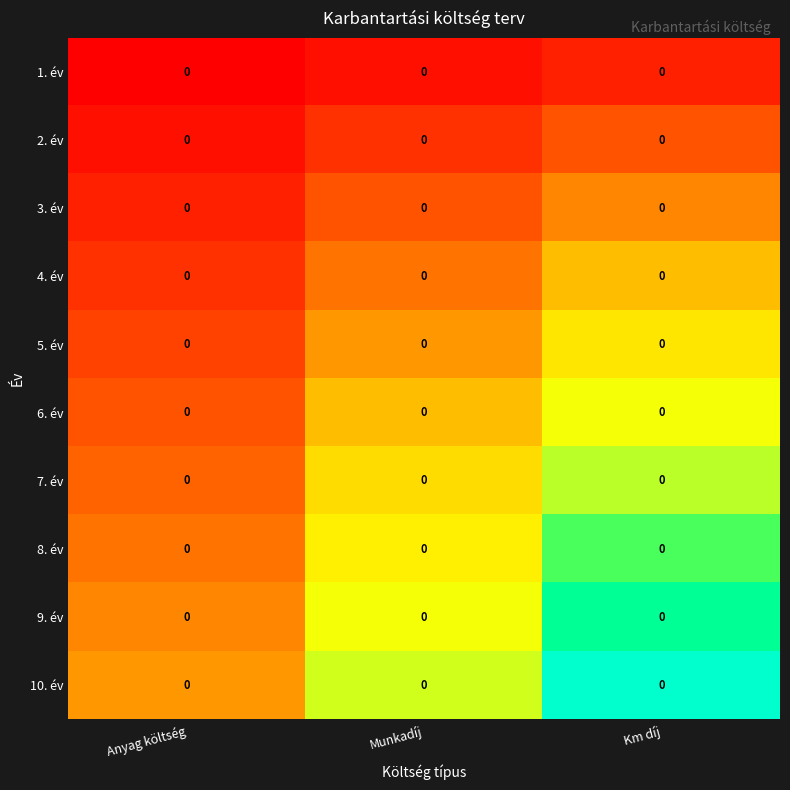

At which category is the sum across all series the highest?

Km díj